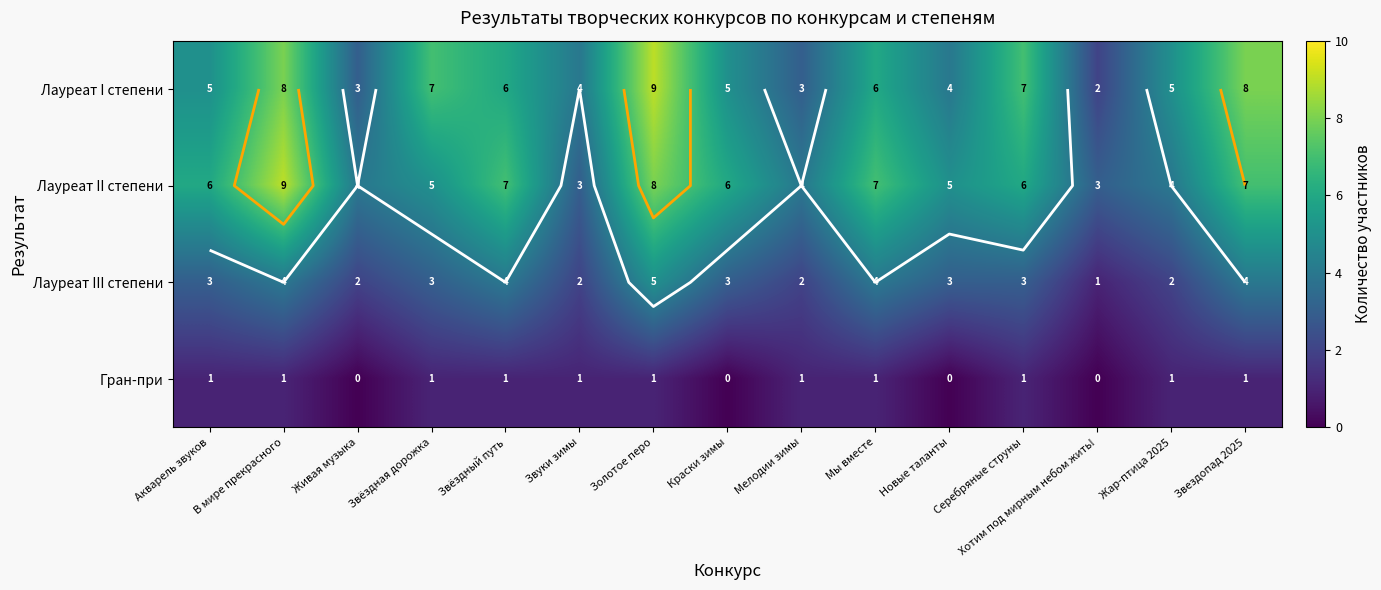

At which label does Лауреат I степени reach its peak?

Золотое перо